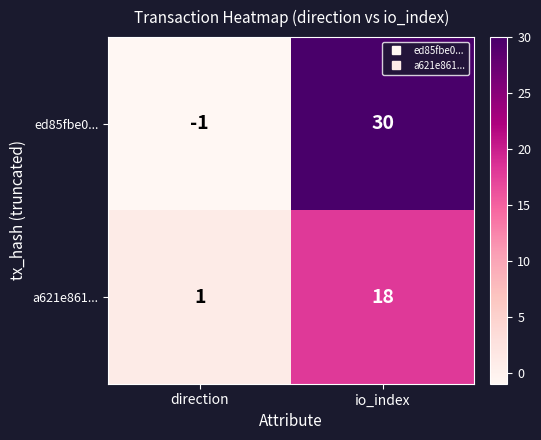

How many series are shown in this chart?

2